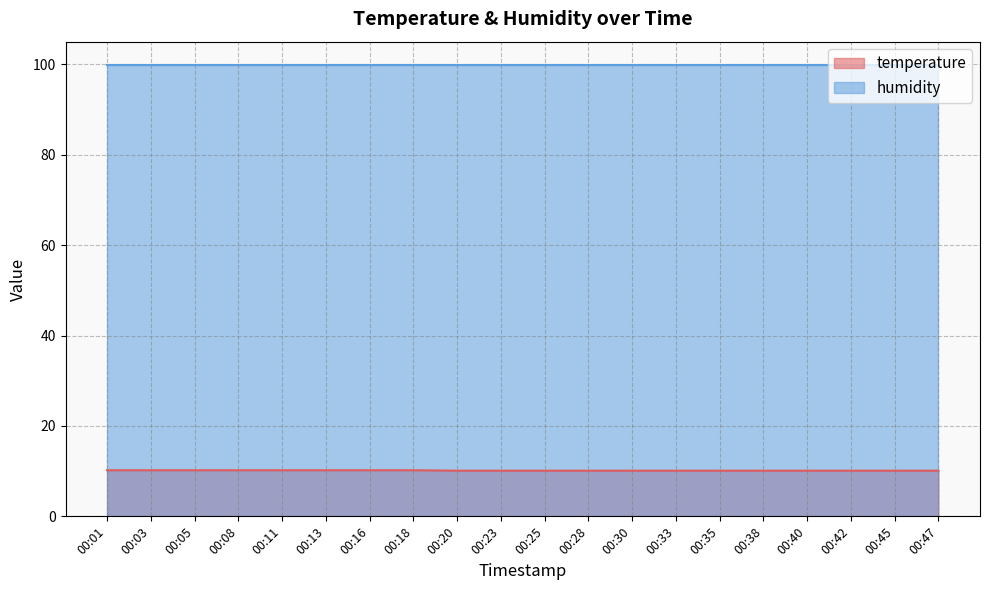

True or false: there are more than 2 points higher than both neighbors.

False